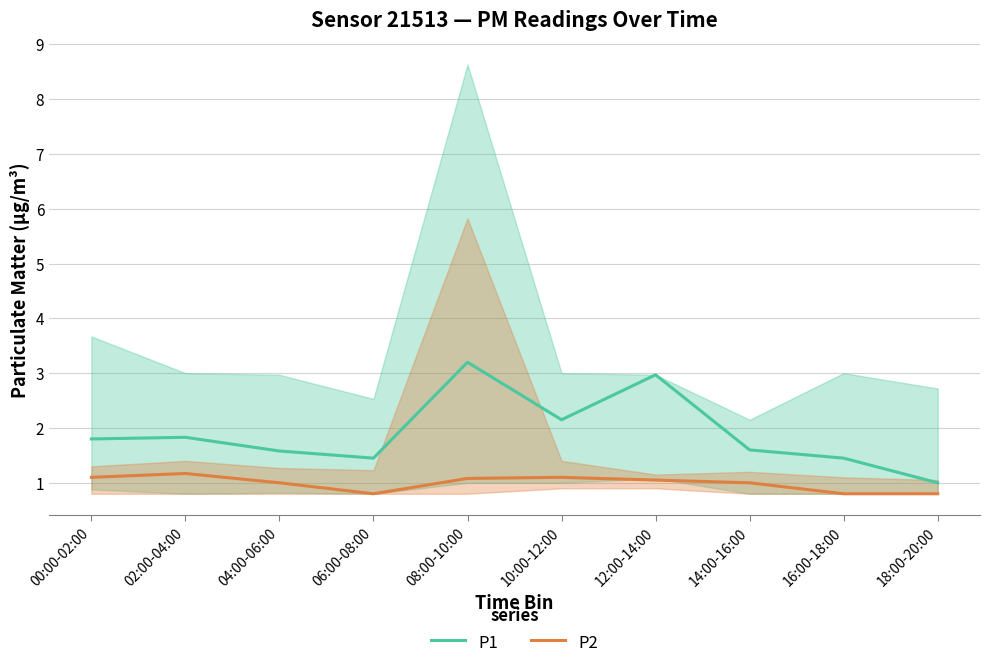

What is the difference between the P2 values at 02:00-04:00 and 16:00-18:00?

0.4